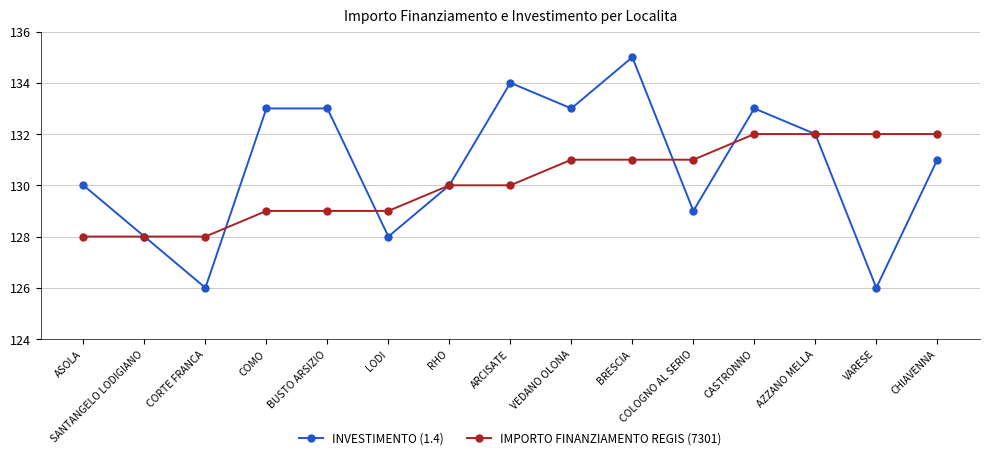

What are all the series names shown in the legend?

INVESTIMENTO (1.4), IMPORTO FINANZIAMENTO REGIS (7301)